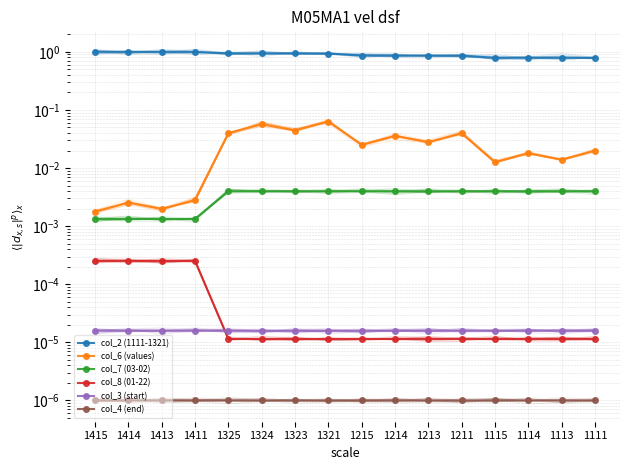

What is the difference between the highest and lowest values at 1324?

0.9